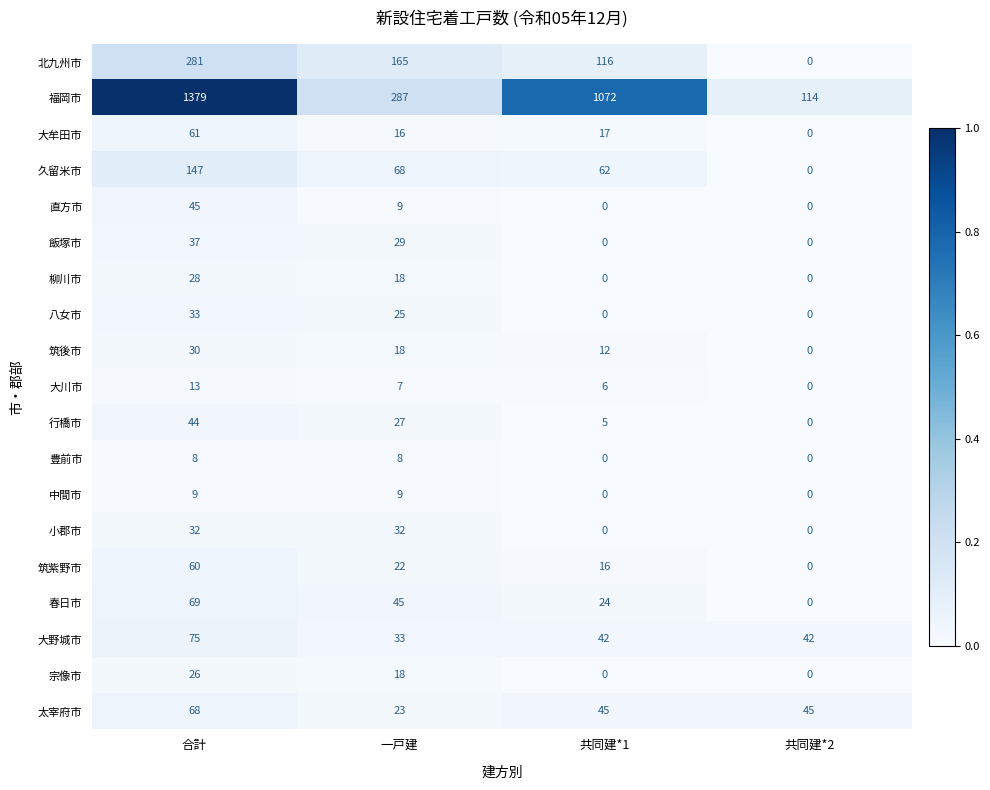

Which series has the largest range (max minus min)?

福岡市